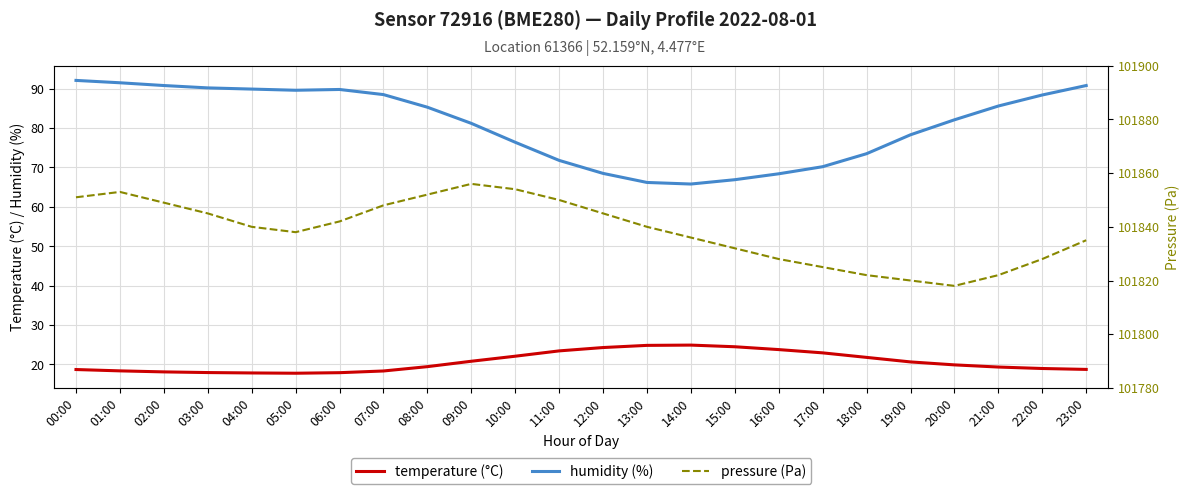

At which category does temperature reach its first local peak?

14:00